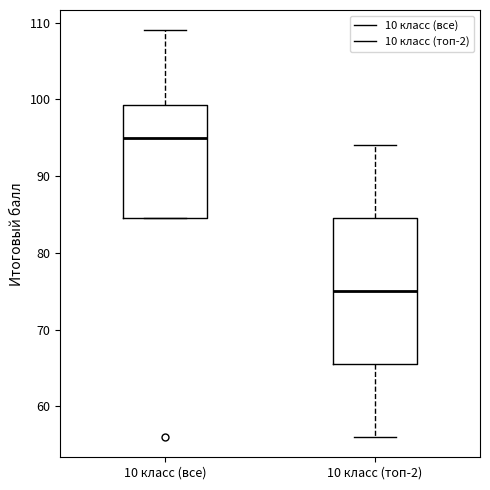

Which box has the lowest median line?

10 класс (топ-2)